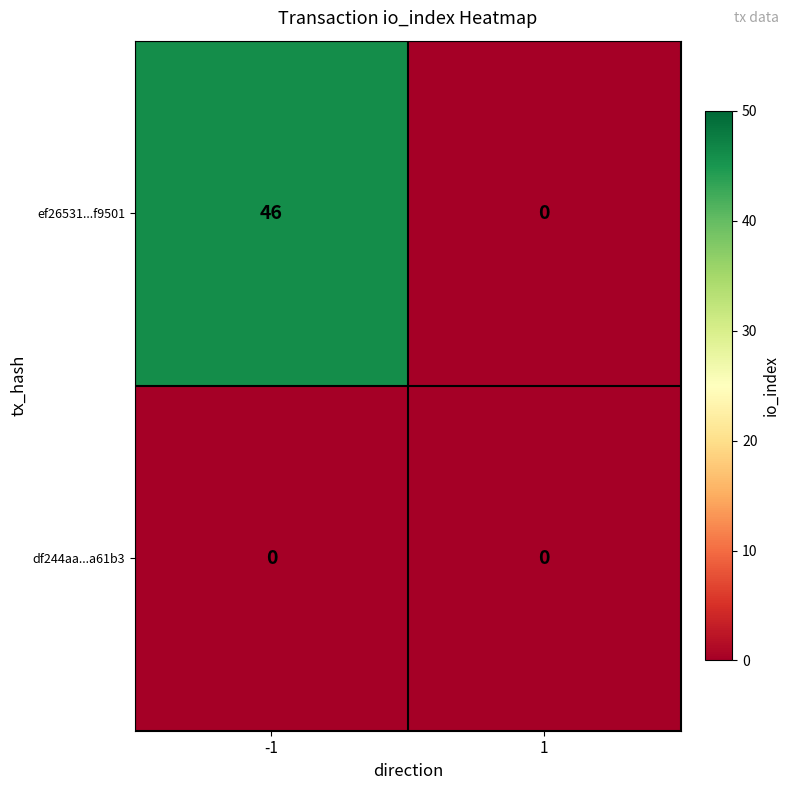

Rank the series by their average value, from lowest to highest.

df244aa...a61b3, ef26531...f9501